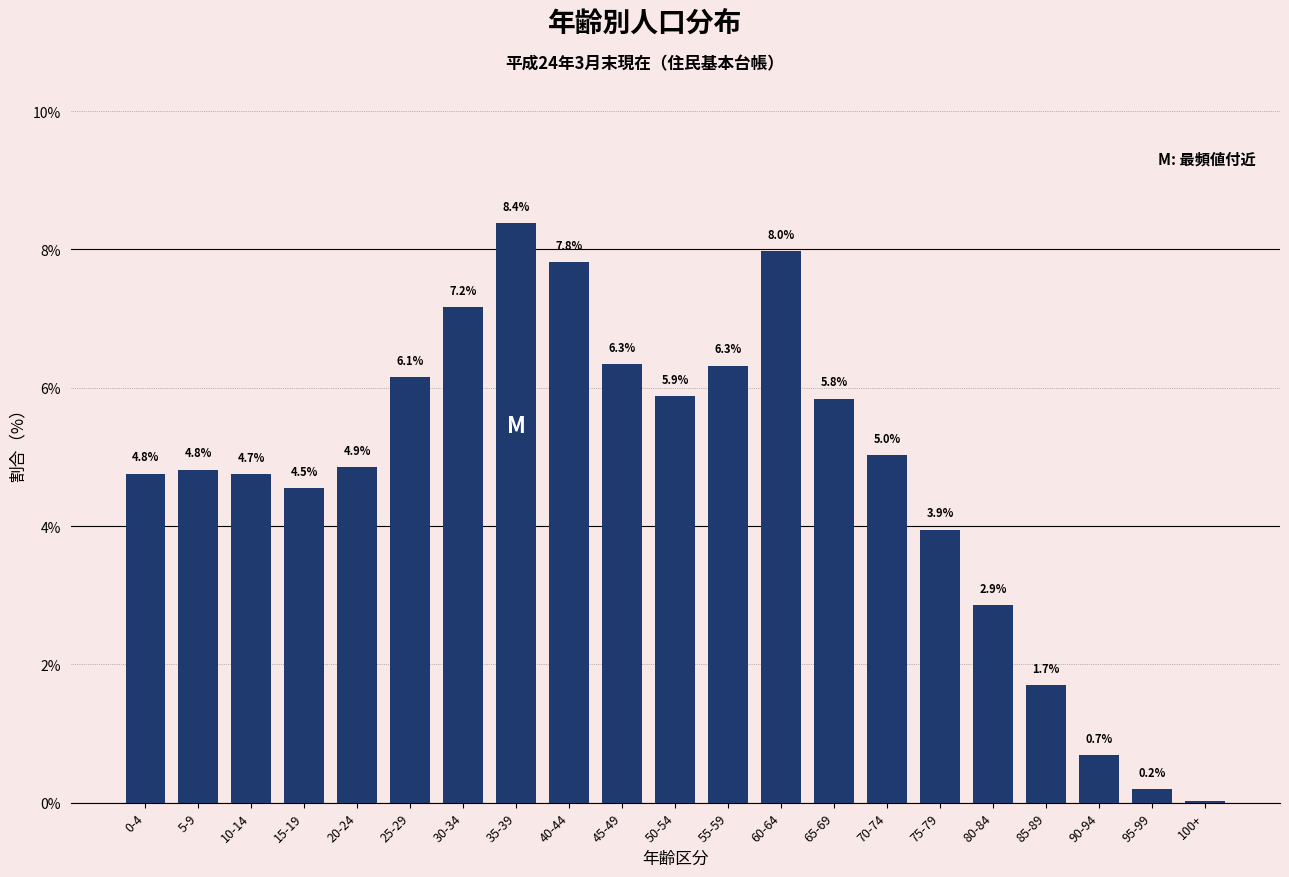

Approximately how many times larger is the value at 65-69 compared to 0-4?

1.2